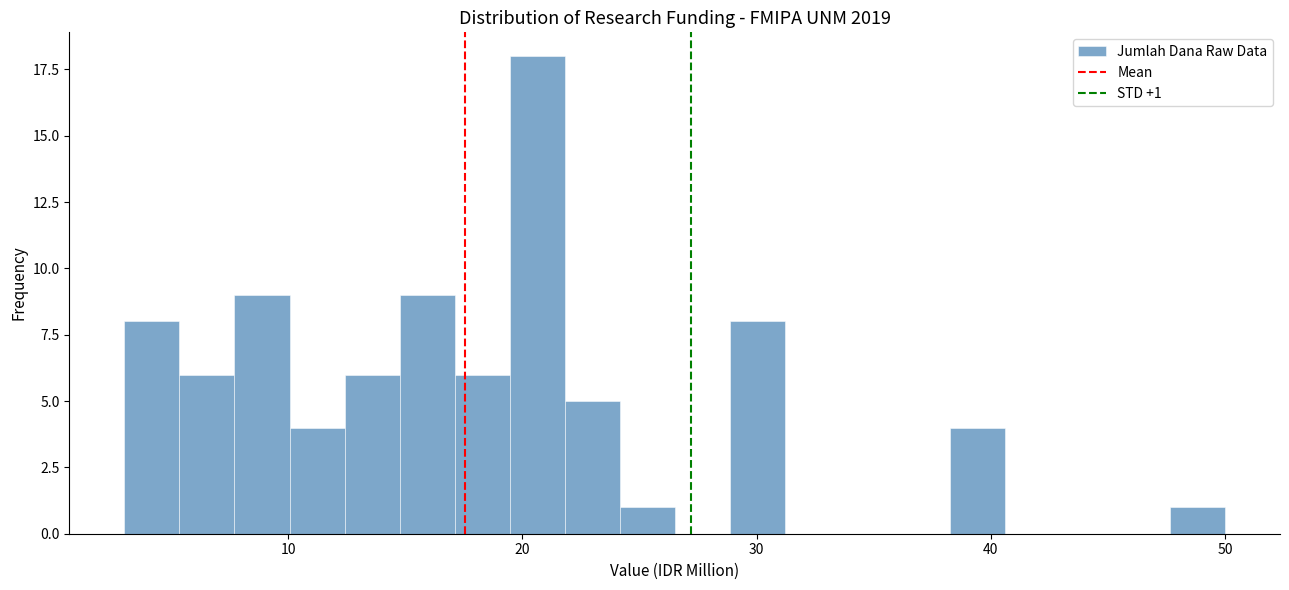

Around what value on the x-axis is the tallest bar? Give the approximate position of its centre, as read against the axis.

21